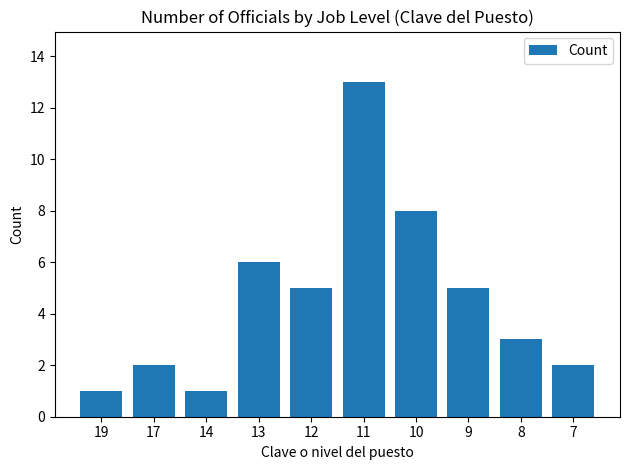

How many categories are shown in the chart?

10